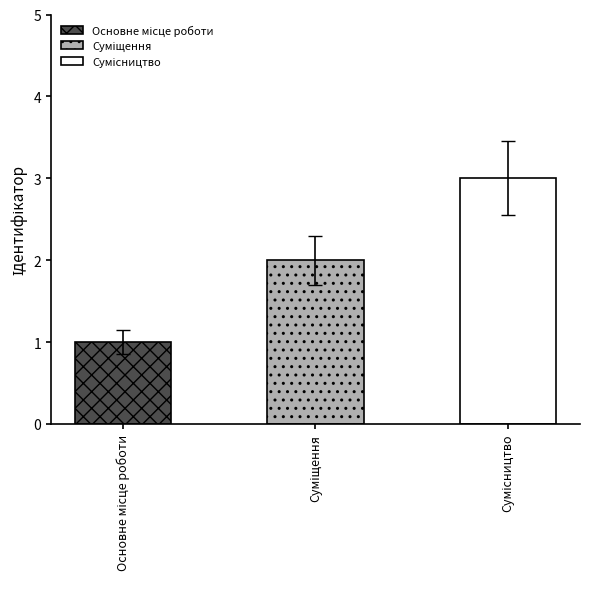

Reading left to right, what are all the values shown in this chart?

1	2	3